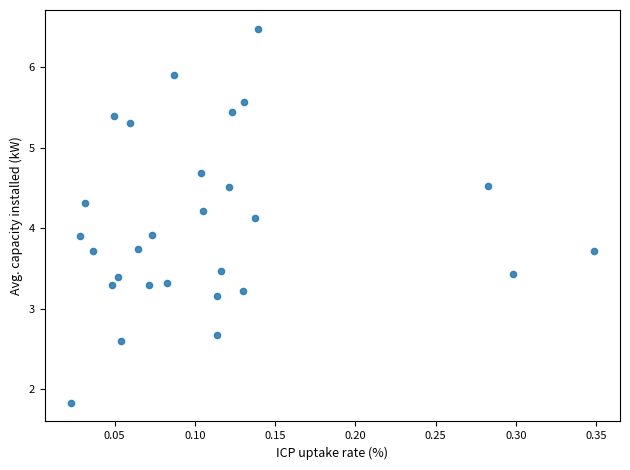

What is the range of Y values (max minus min)?

4.6